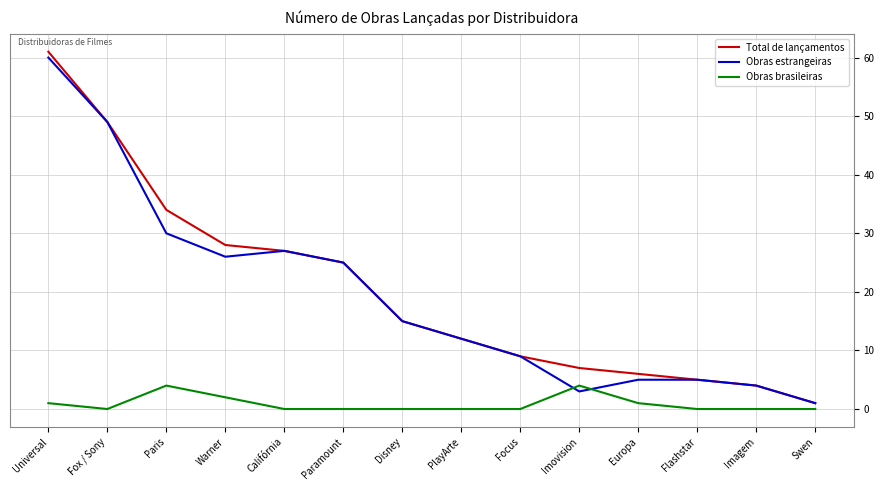

Is it true that Obras estrangeiras equals 4 at Focus?

False